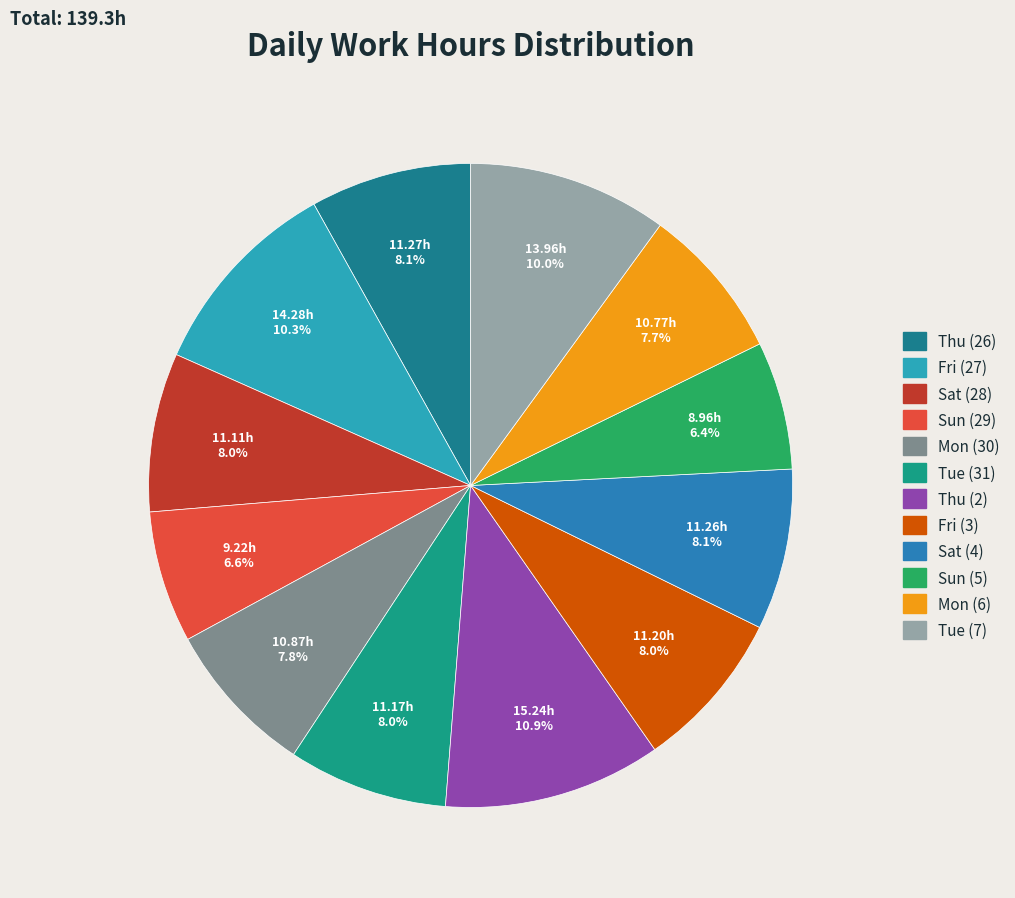

How many segments does this pie chart have?

12